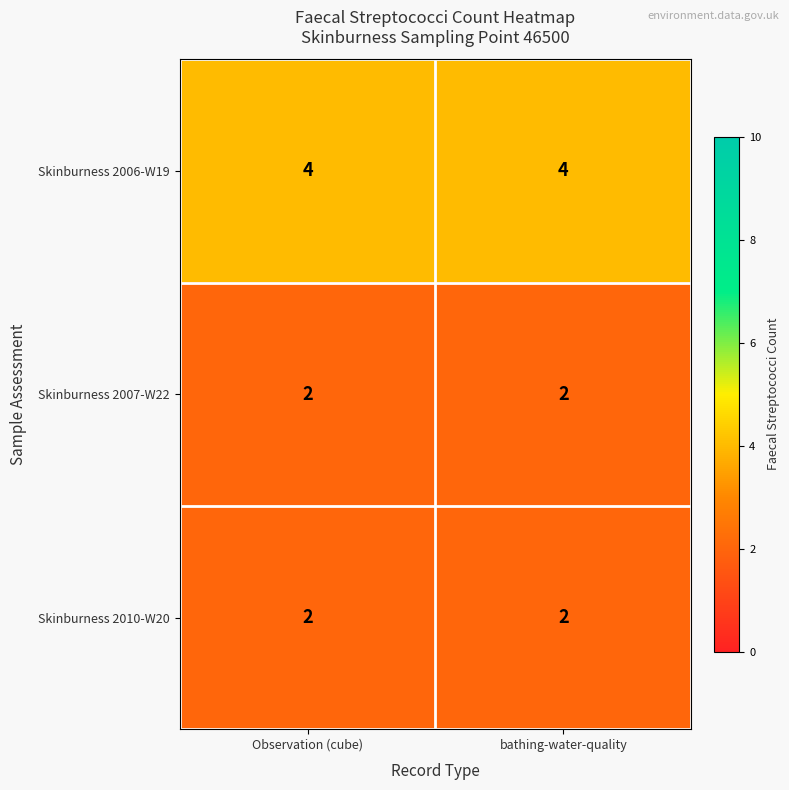

What is the sum of all Skinburness 2007-W22 values?

4